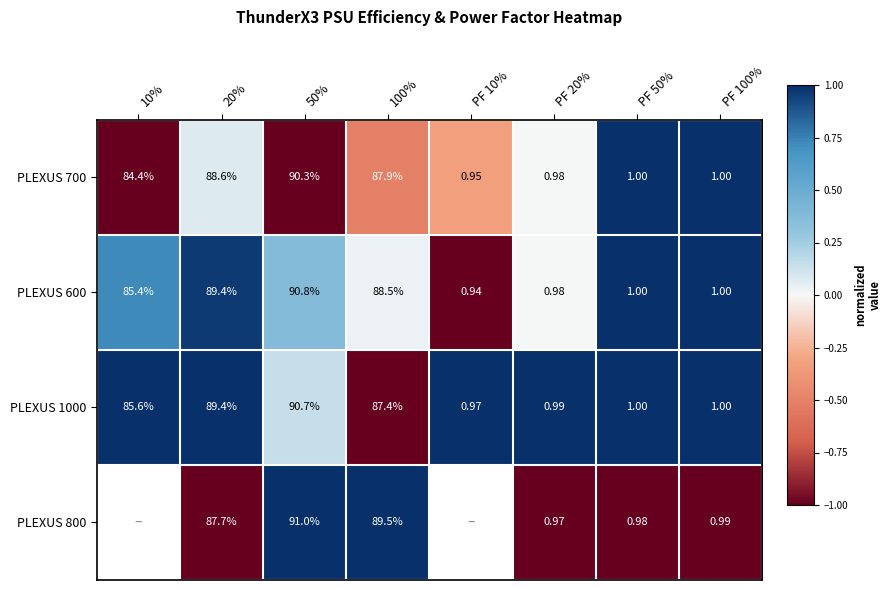

Between 10% and PF 100%, which is larger?

PF 100%